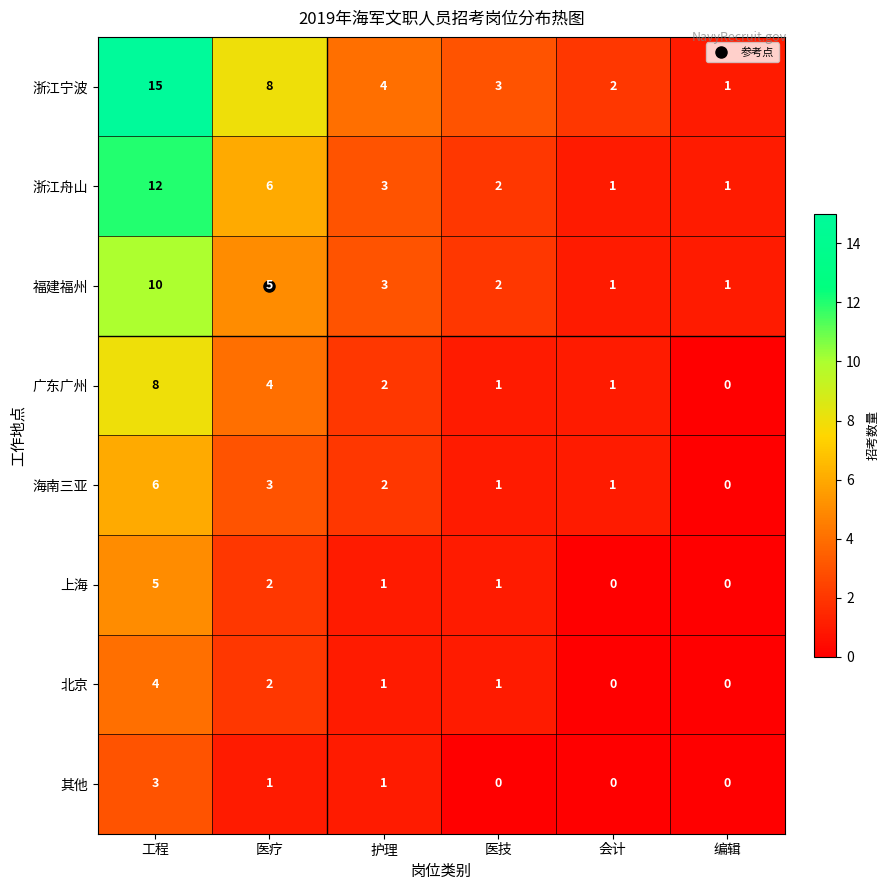

What is the total value across all series at 编辑?

3